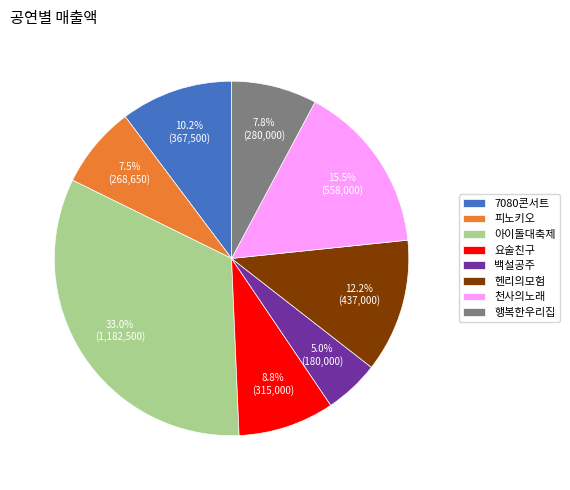

Is 헨리의모험 the majority of the pie?

No